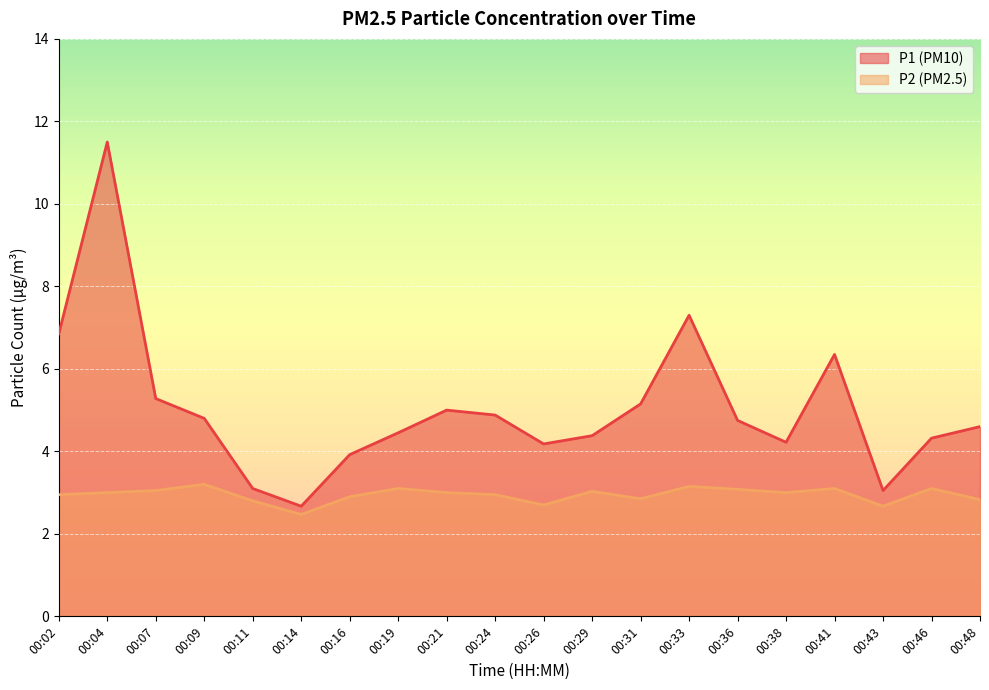

What is the smallest value displayed?

2.5